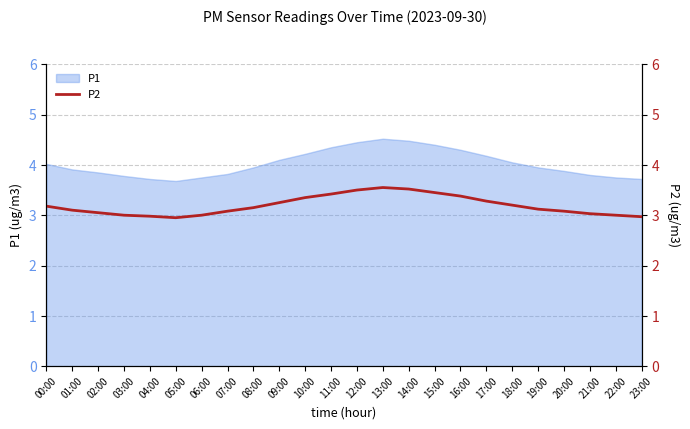

Is it true that P1 equals 0.8 at 21:00?

False